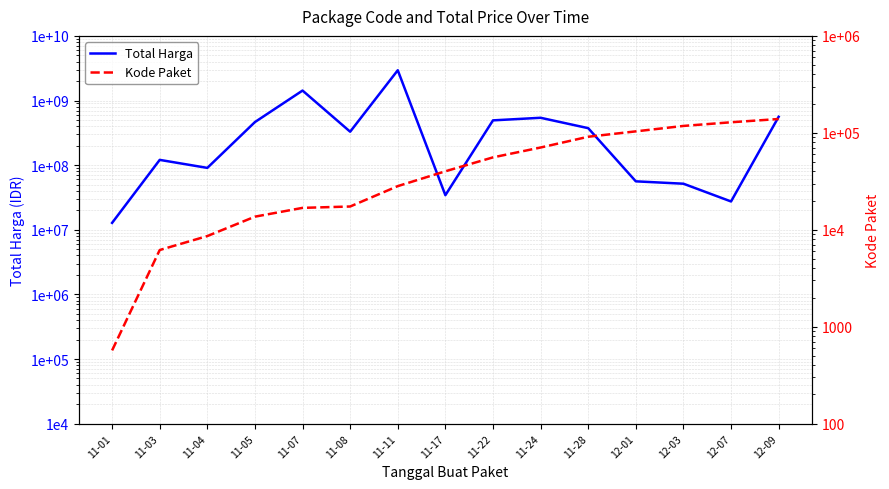

Rank the series at 12-09 from highest to lowest value.

Total Harga, Kode Paket